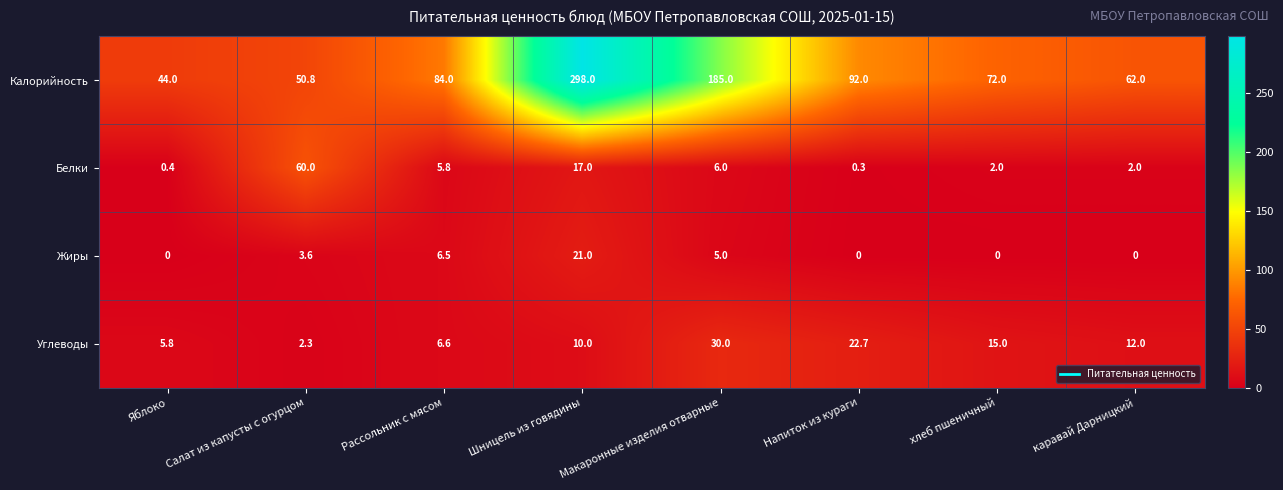

Rank the series at Салат из капусты с огурцом from lowest to highest value.

Углеводы, Жиры, Калорийность, Белки